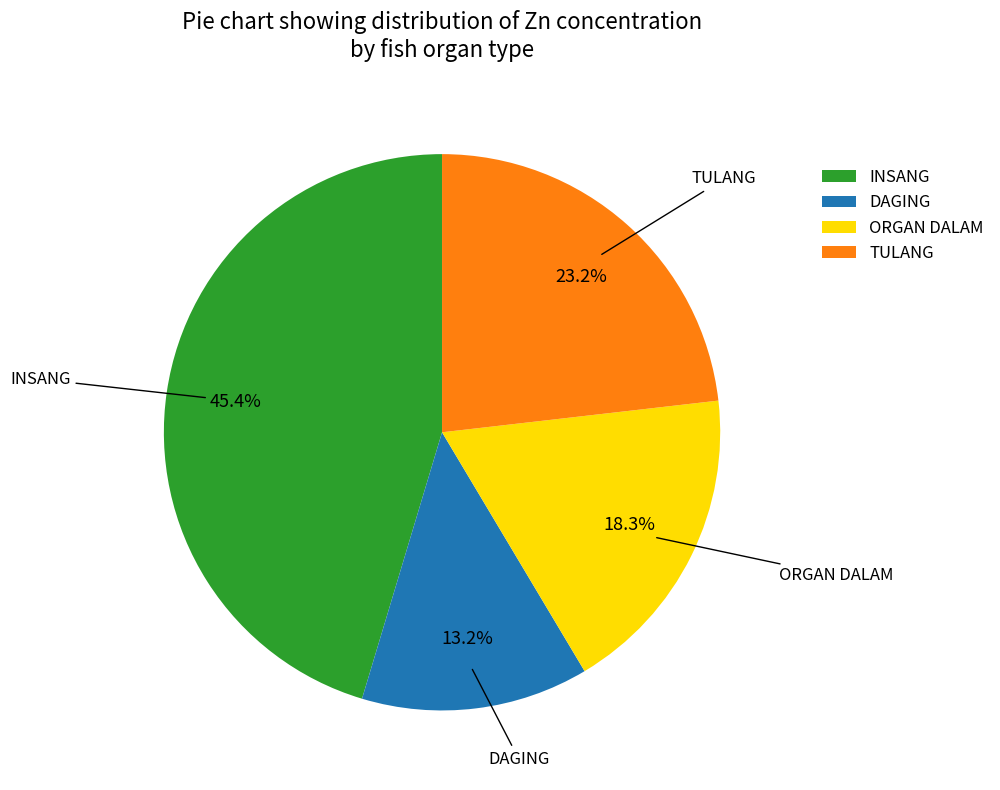

Does DAGING account for over 50% of the chart?

No